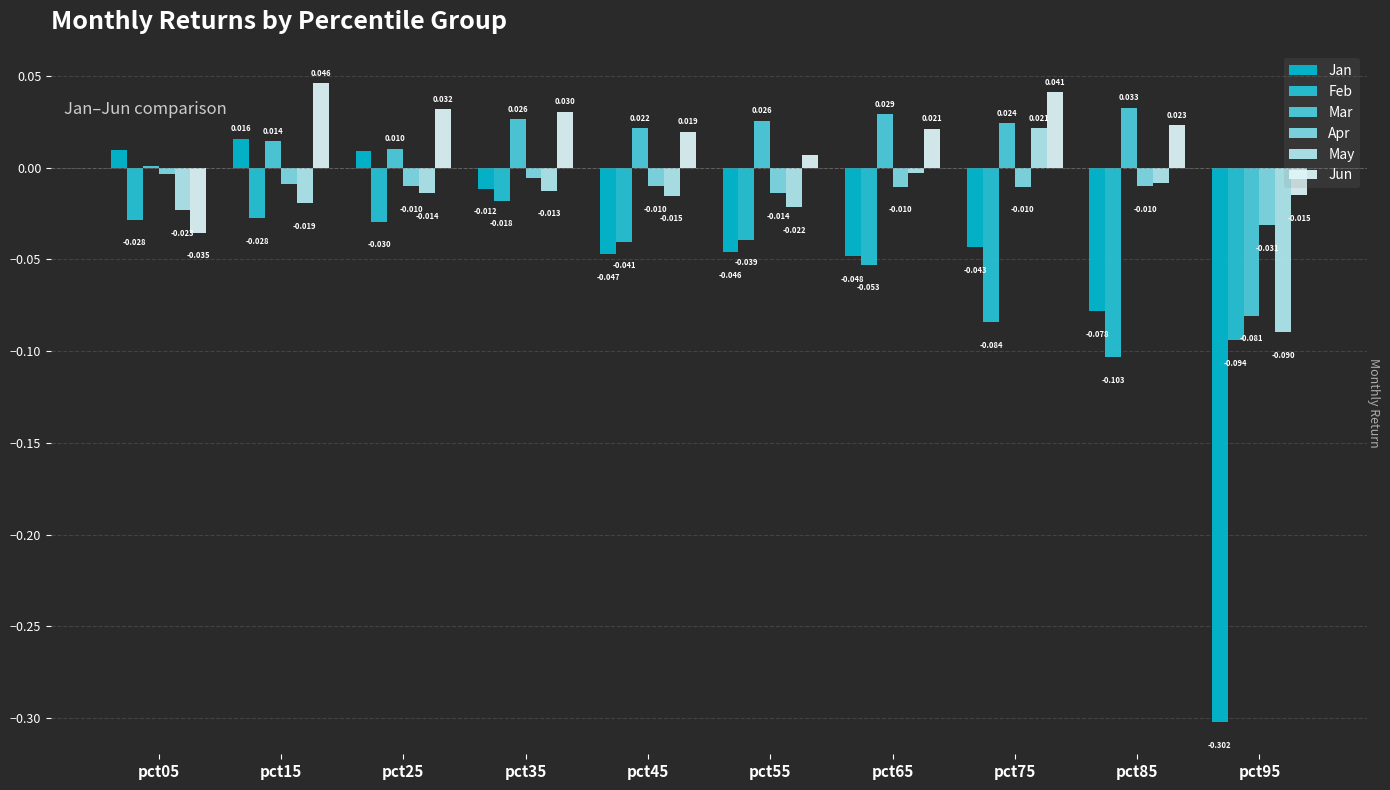

Is it true that Apr equals -0.0 at pct15?

True